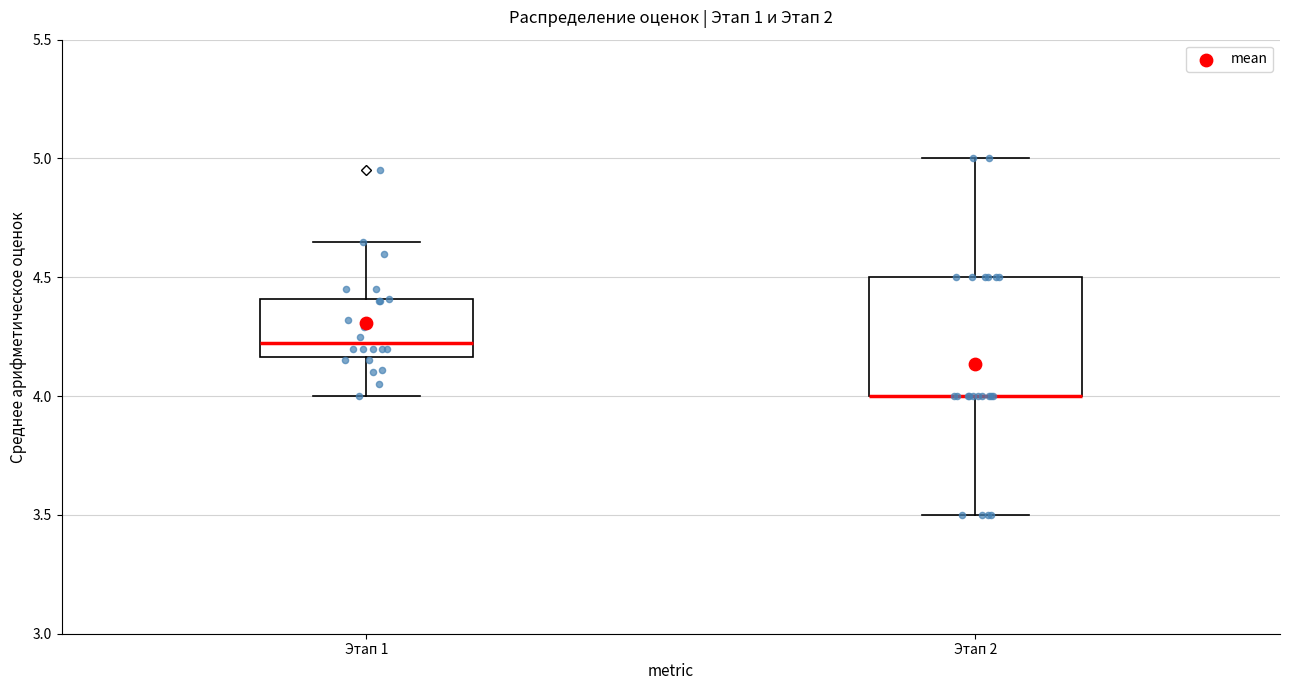

Where is the lower edge of the box for Этап 2 on the y-axis? The values are not printed on the chart, so give them approximately, as read against the axis.

4.00